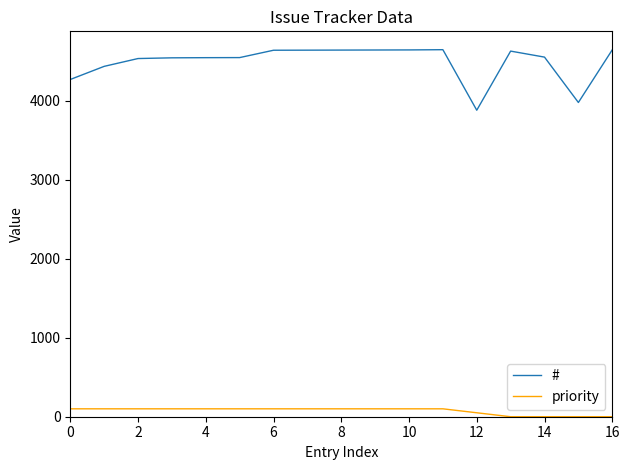

True or false: # and priority cross at least once.

False